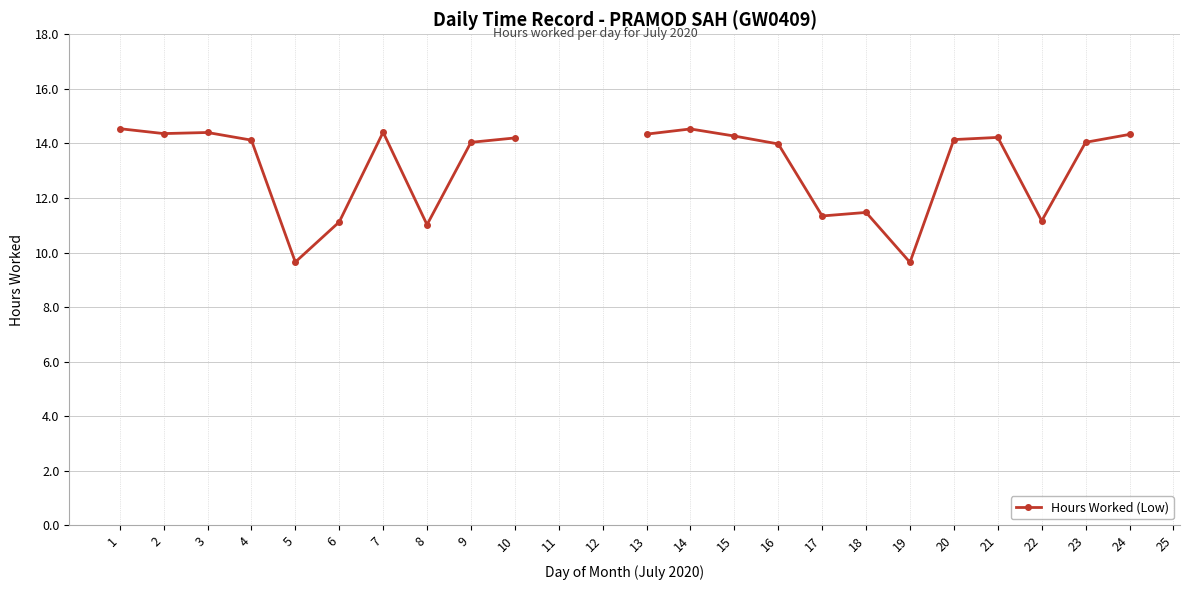

What is the change in value from 6 to 13?

+3.2